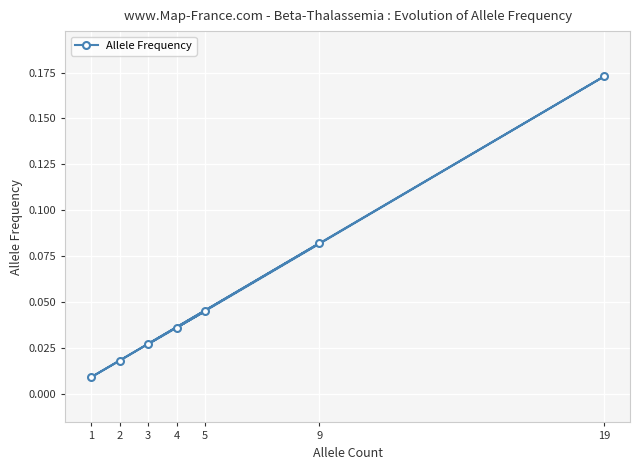

Where is the data nearest to the value 0?

1